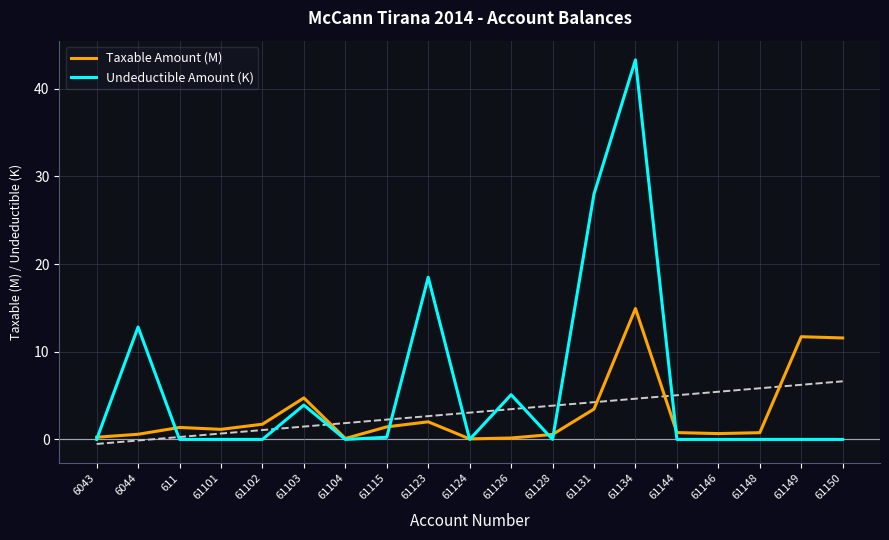

Where do Taxable Amount (M) and Undeductible Amount (K) first cross each other?

6043 and 6044